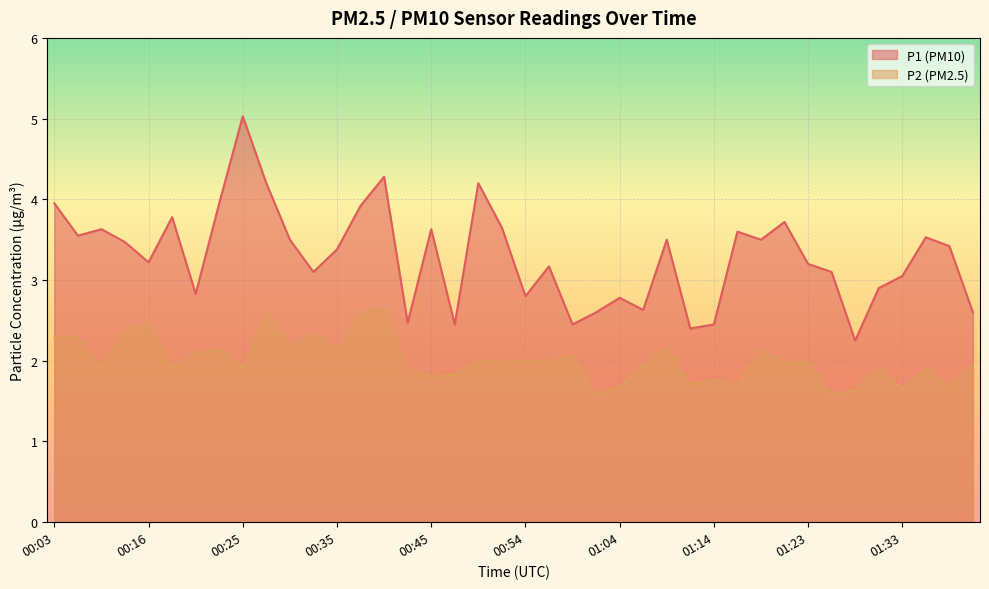

Rank the series by their average value, from highest to lowest.

P1, P2